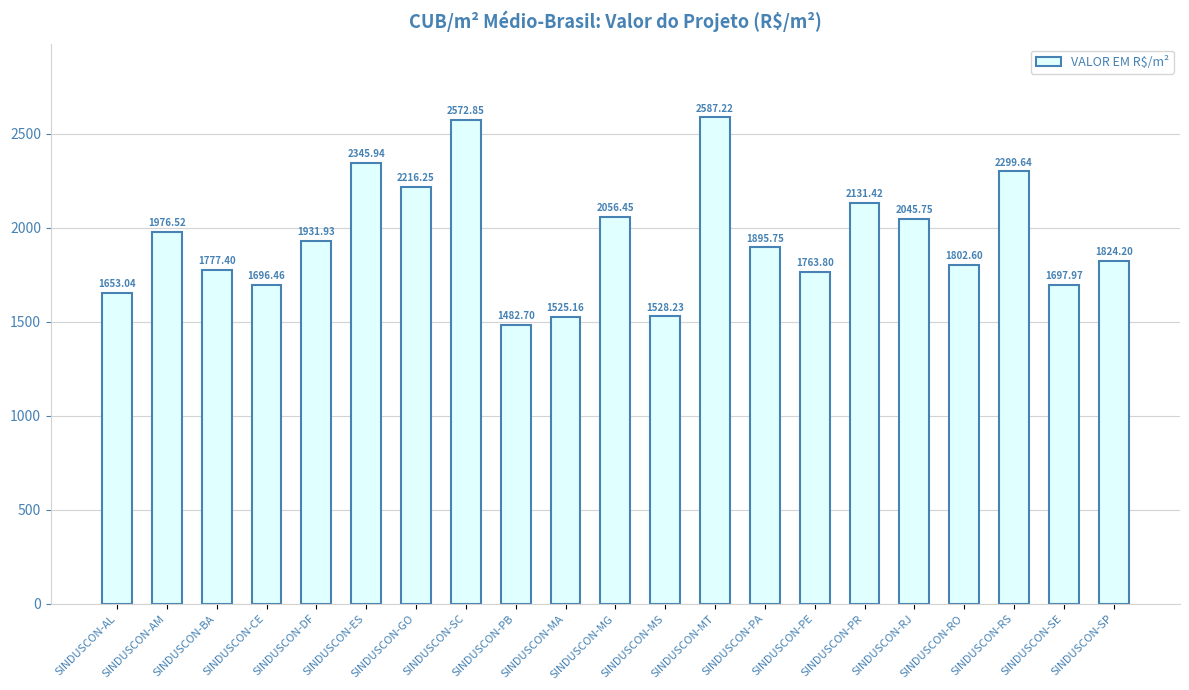

Where is the data nearest to the value 2034?

SINDUSCON-RJ